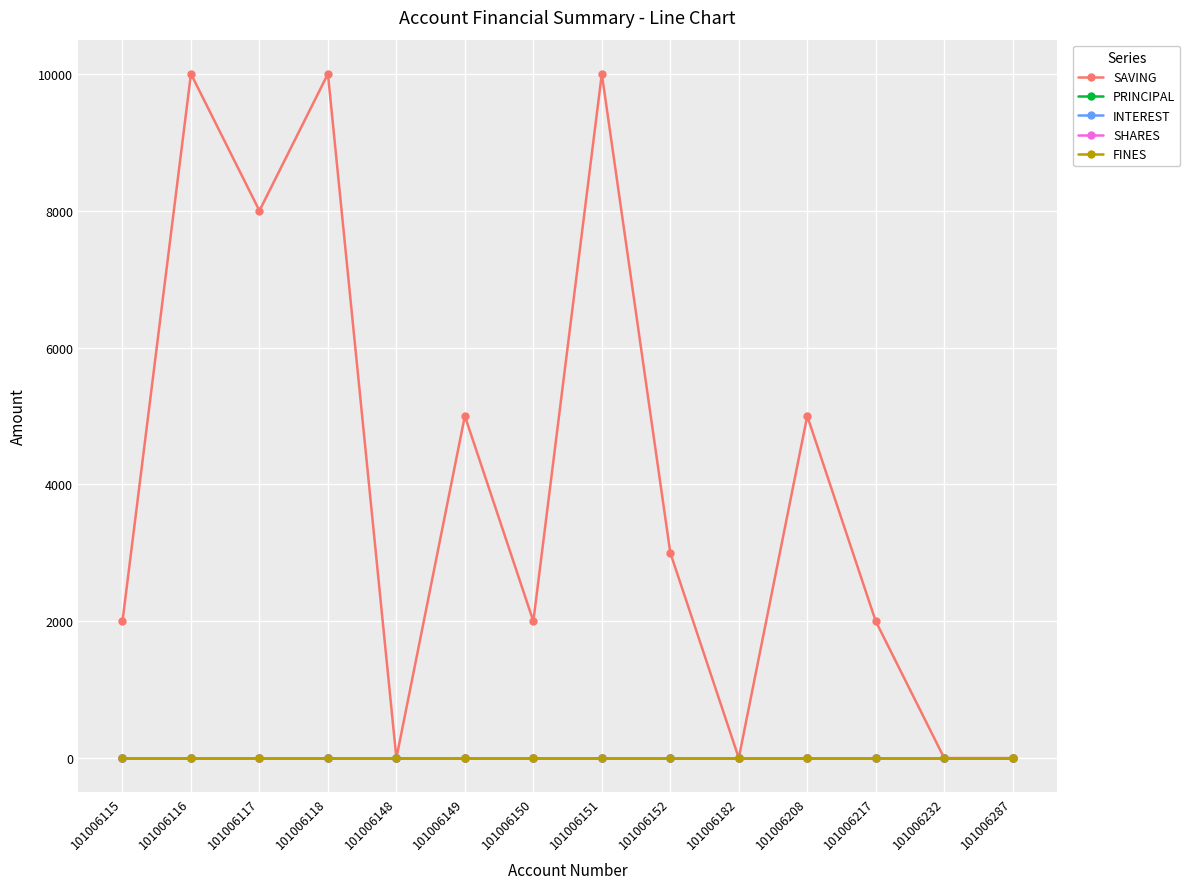

Which series has the largest total across all categories?

SAVING